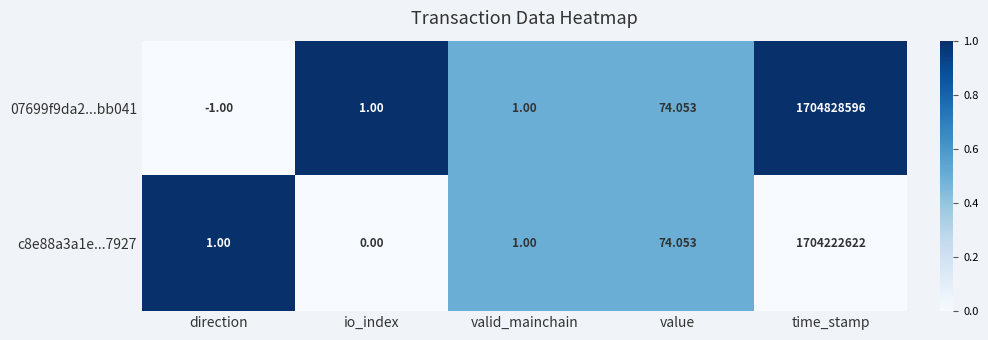

What is the total value across all series at value?

148.1